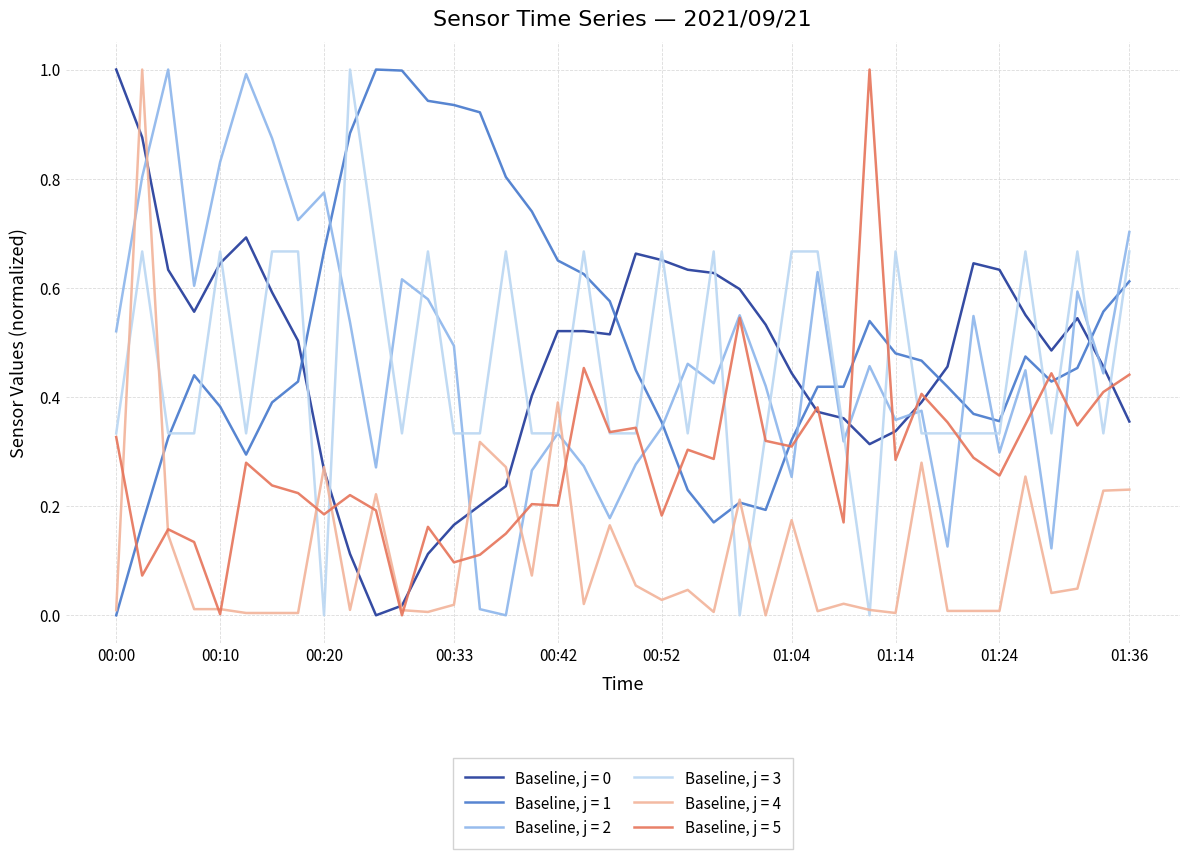

What is the maximum value shown in the chart?

1.0